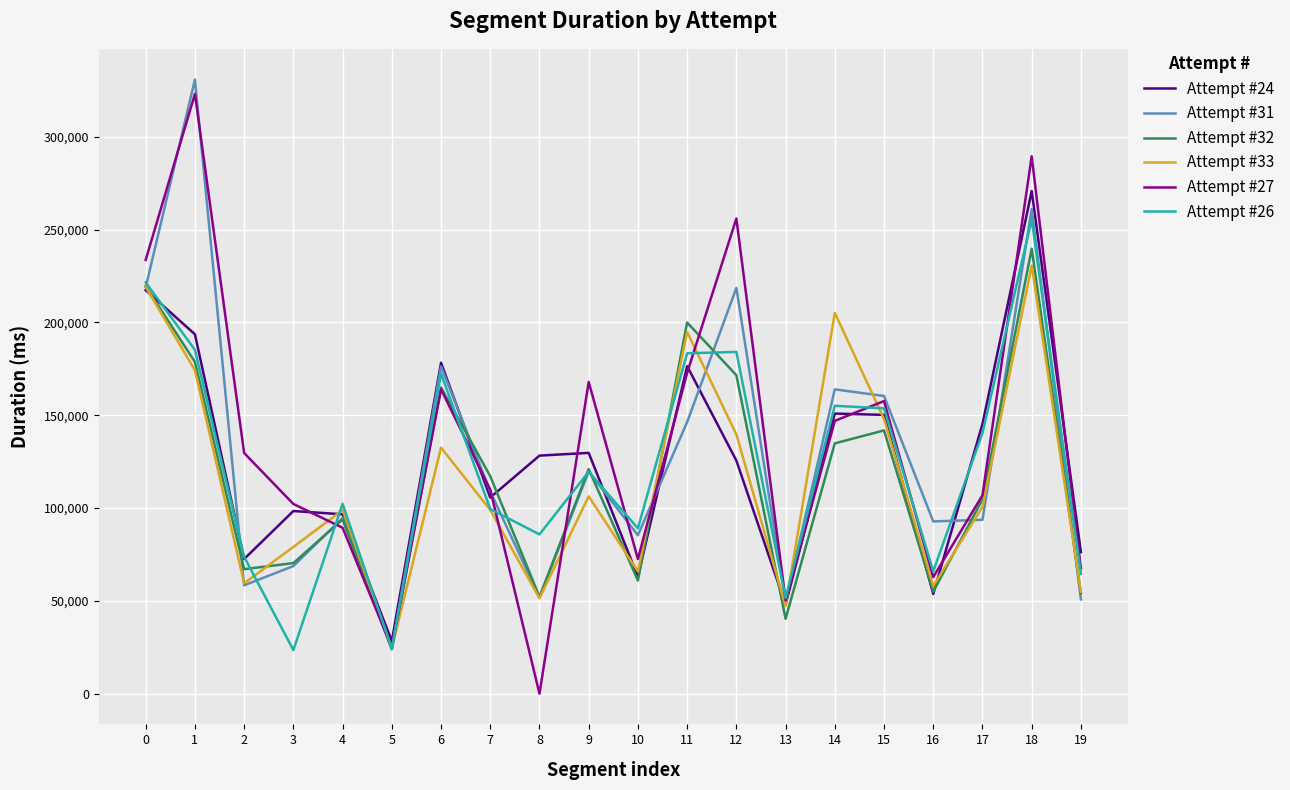

Where do Attempt #26 and Attempt #24 first cross each other?

0 and 1